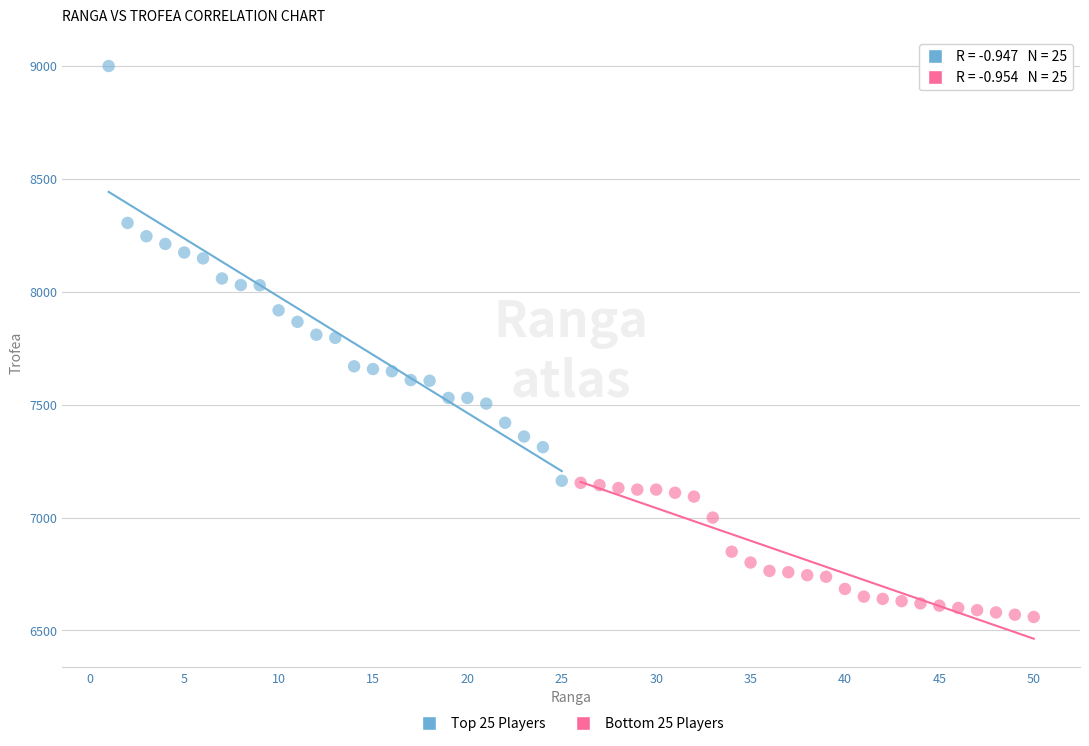

Which series contains the lowest Y value?

Bottom 25 Players